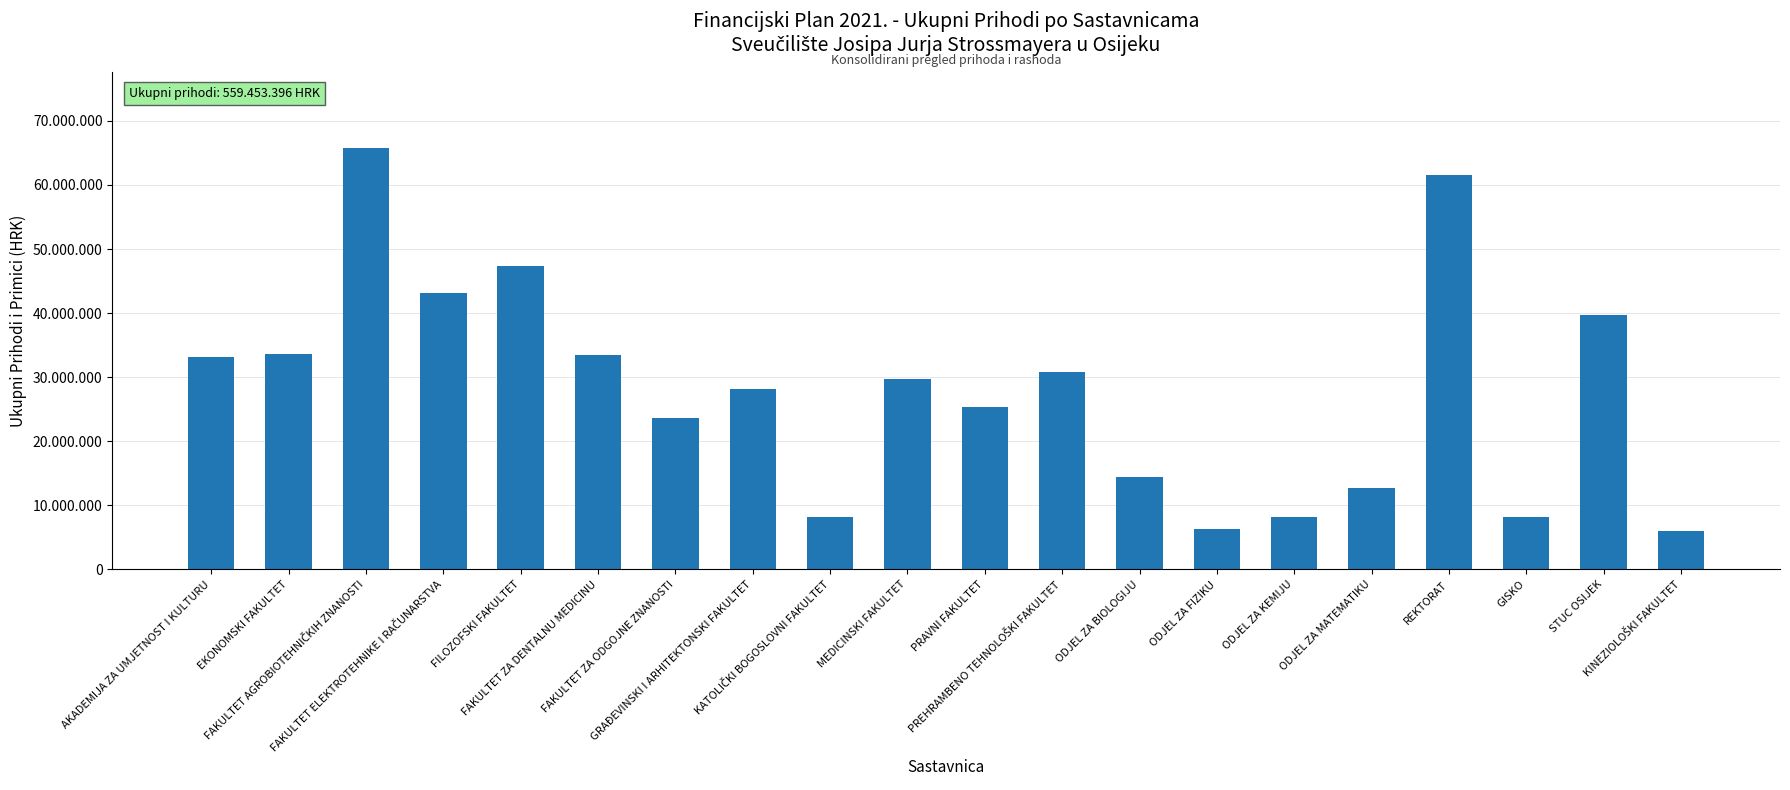

The chart shows a value of 25316963 at PRAVNI FAKULTET. True or false?

True